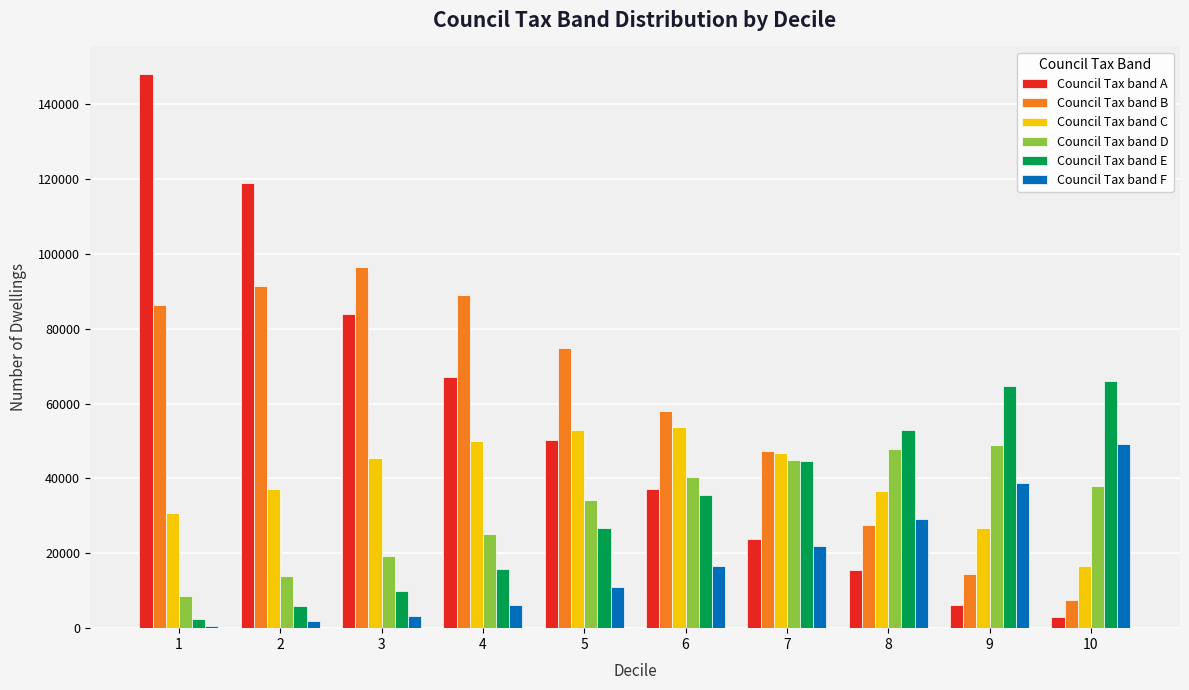

What is the spread (max minus min) of values at 5?

63879